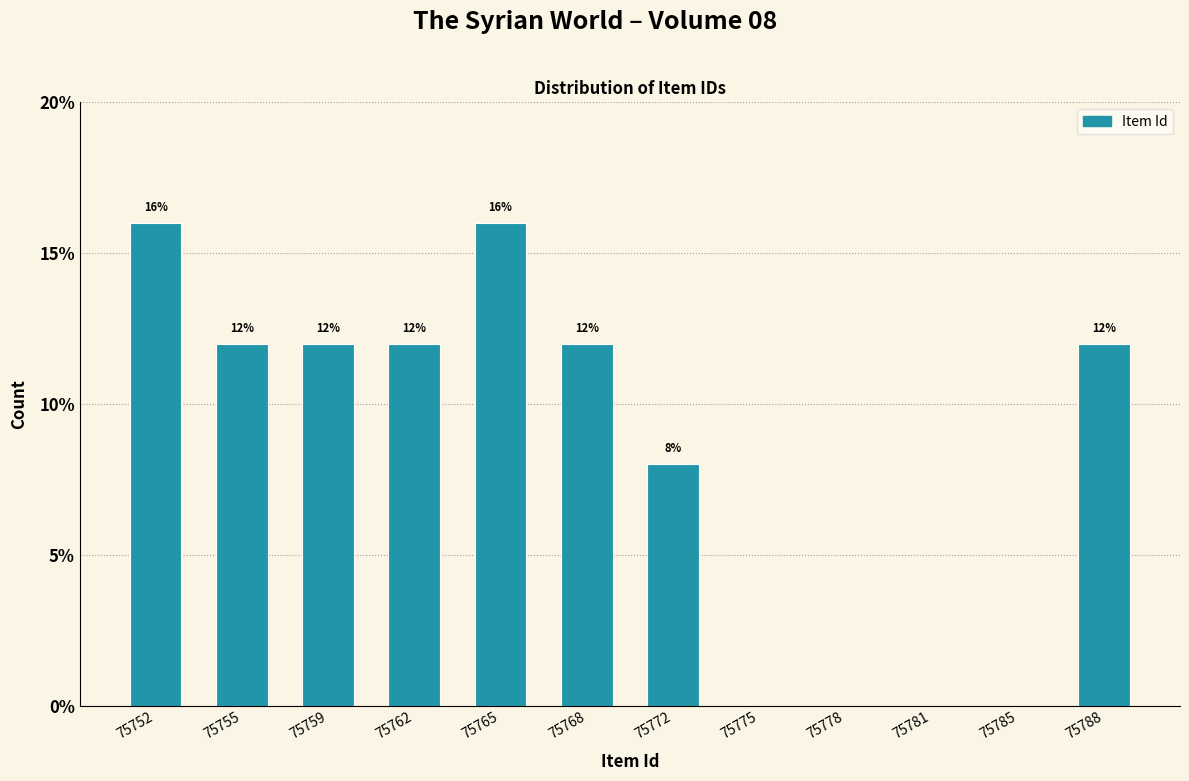

Reading left to right, transcribe all the data shown in this chart.

75752=16	75755=12	75759=12	75762=12	75765=16	75768=12	75772=8	75775=0	75778=0	75781=0	75785=0	75788=12